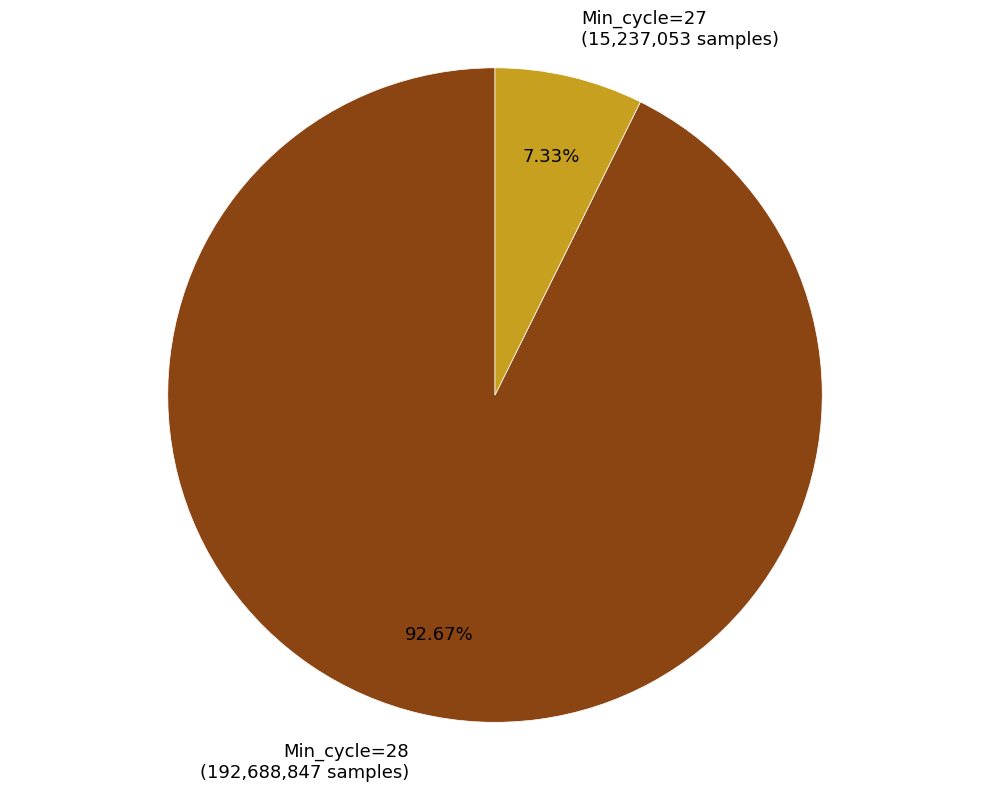

Rank the categories by value from lowest to highest.

Min_cycle=27 (15,237,053 samples), Min_cycle=28 (192,688,847 samples)